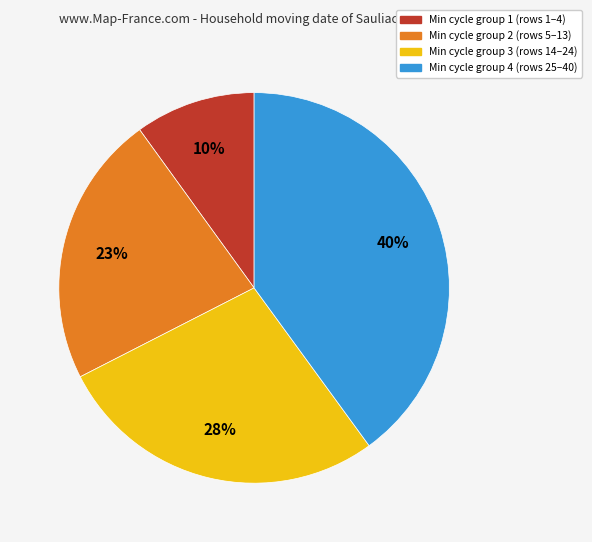

To the nearest percent, what is the difference between the largest and smallest slice percentages?

30%